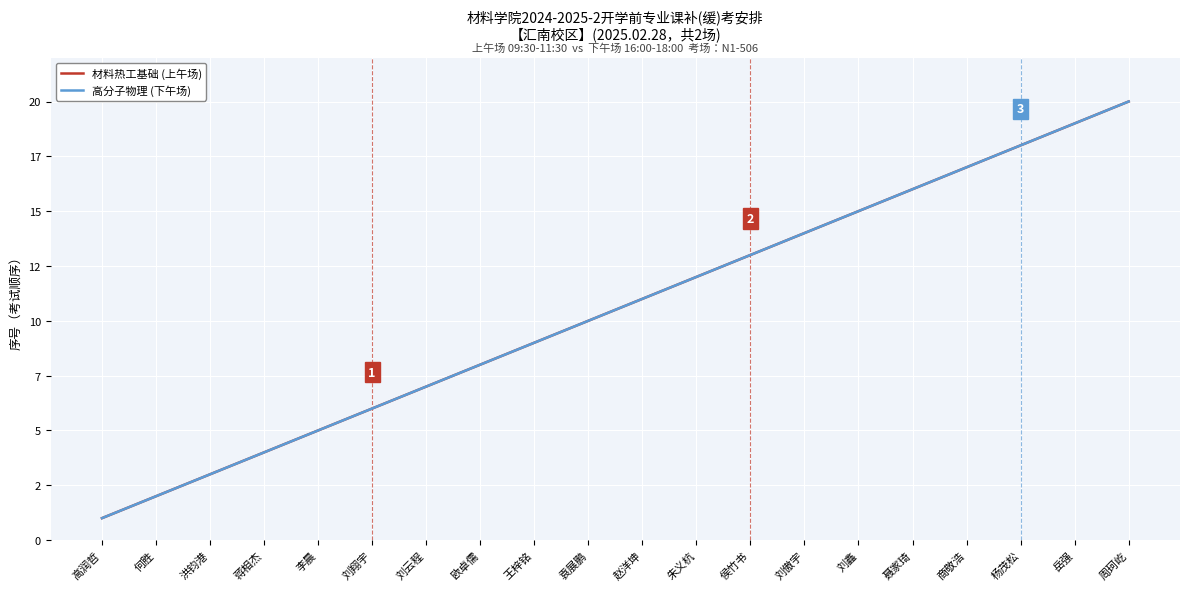

At how many categories does at least one series exceed 7?

13